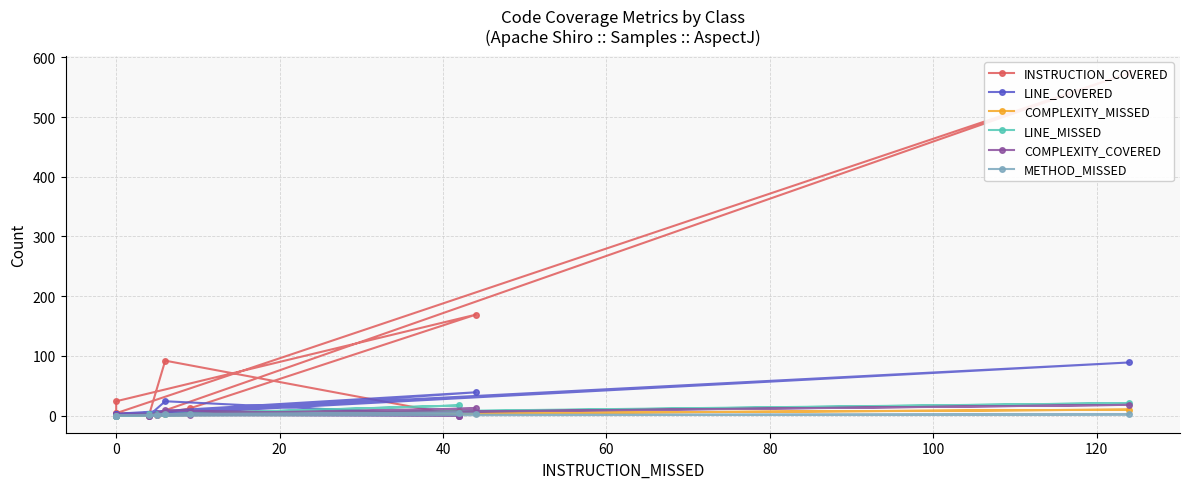

What is the difference between the maximum and minimum values in the LINE_COVERED series?

89